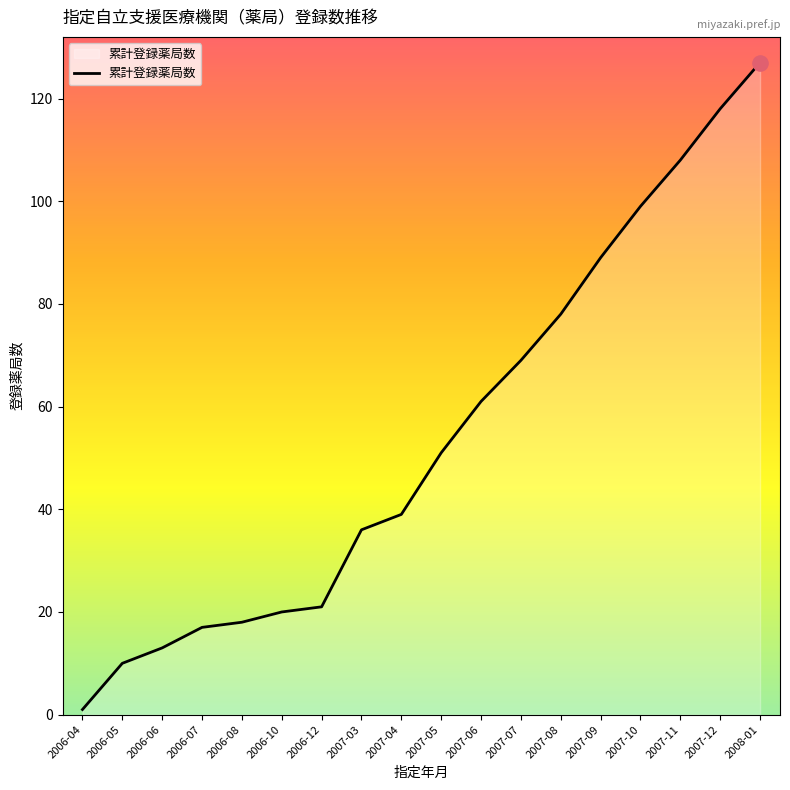

Which has a higher value, 2007-11 or 2006-06?

2007-11